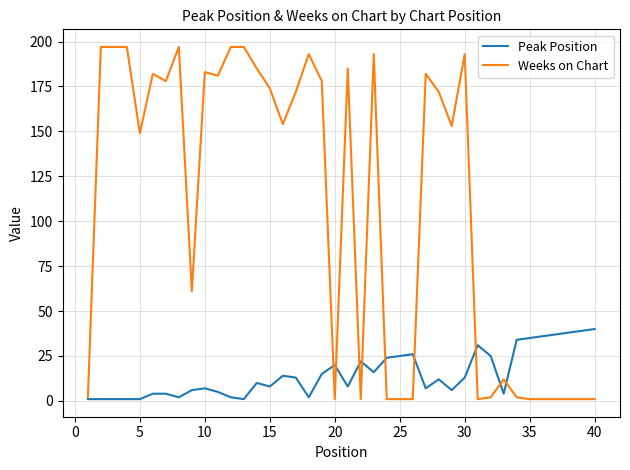

Which series ends up on top after the final intersection of Peak Position and Weeks on Chart?

Peak Position